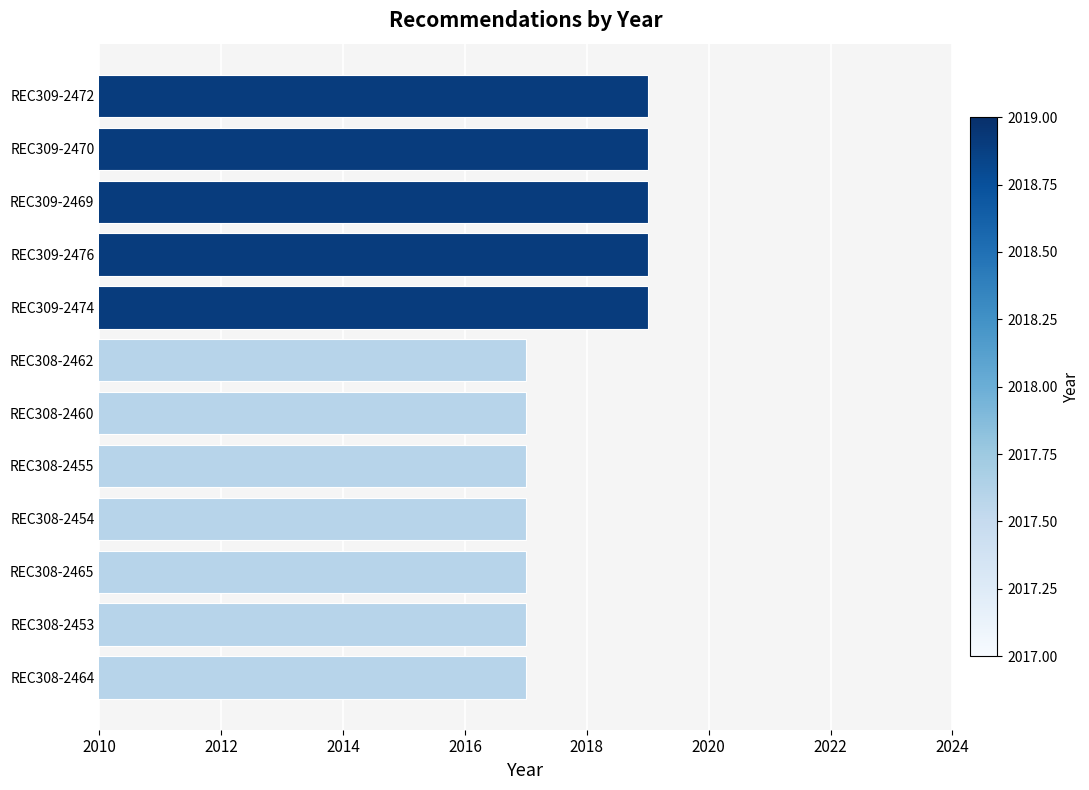

True or false: the data shows 3256 at REC308-2464.

False